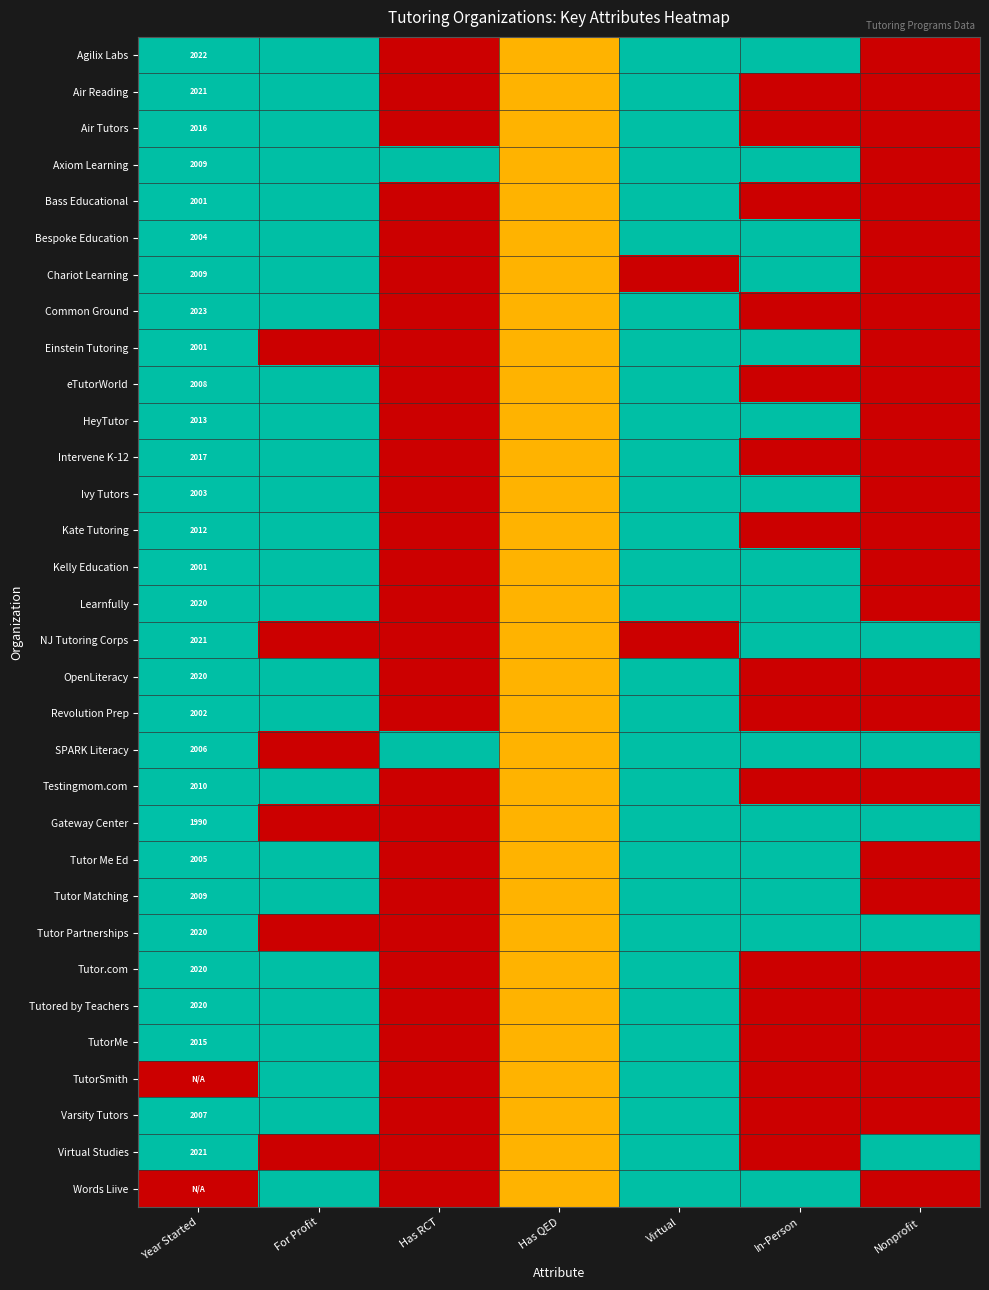

At how many categories does at least one series exceed 0?

7